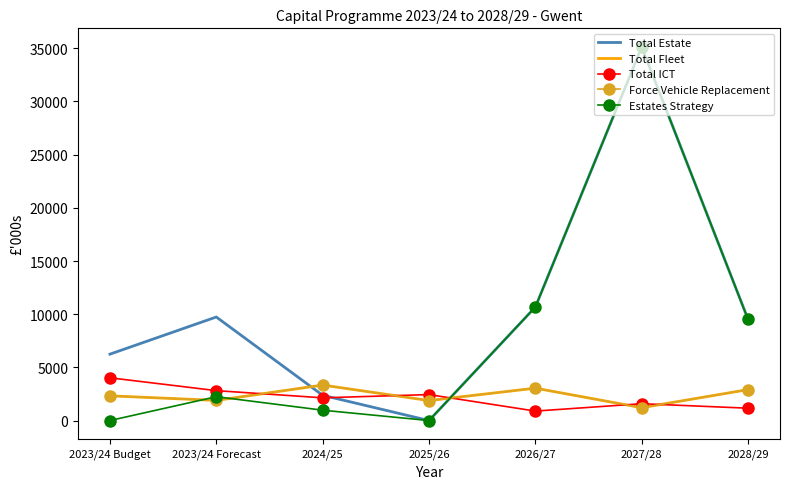

Reading left to right, extract all data points from this chart.

Total Estate: 6242	9735	2375	0	10673	35119	9504
Total Fleet: 2325	1892	3336	1878	3045	1209	2909
Total ICT: 4020	2812	2137	2441	890	1582	1161
Force Vehicle Replacement: 2325	1892	3336	1878	3045	1209	2909
Estates Strategy: 0	2242	973	0	10673	35119	9504